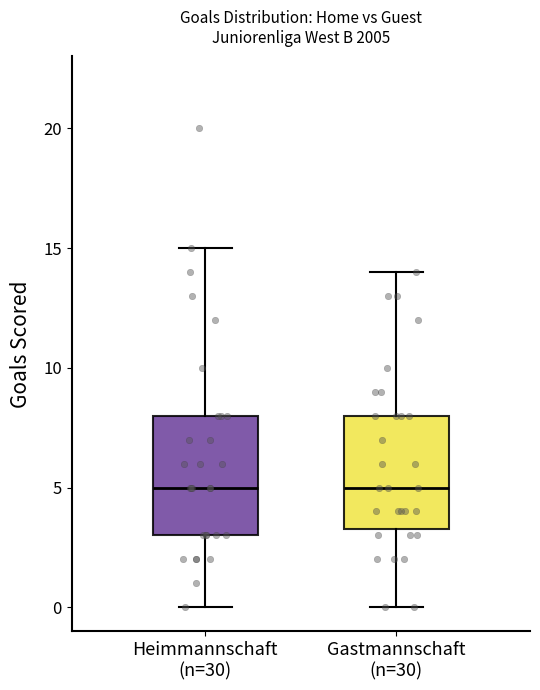

Where is the upper edge of the box for Gastmannschaft (n=30) on the y-axis? The values are not printed on the chart, so give them approximately, as read against the axis.

8.0